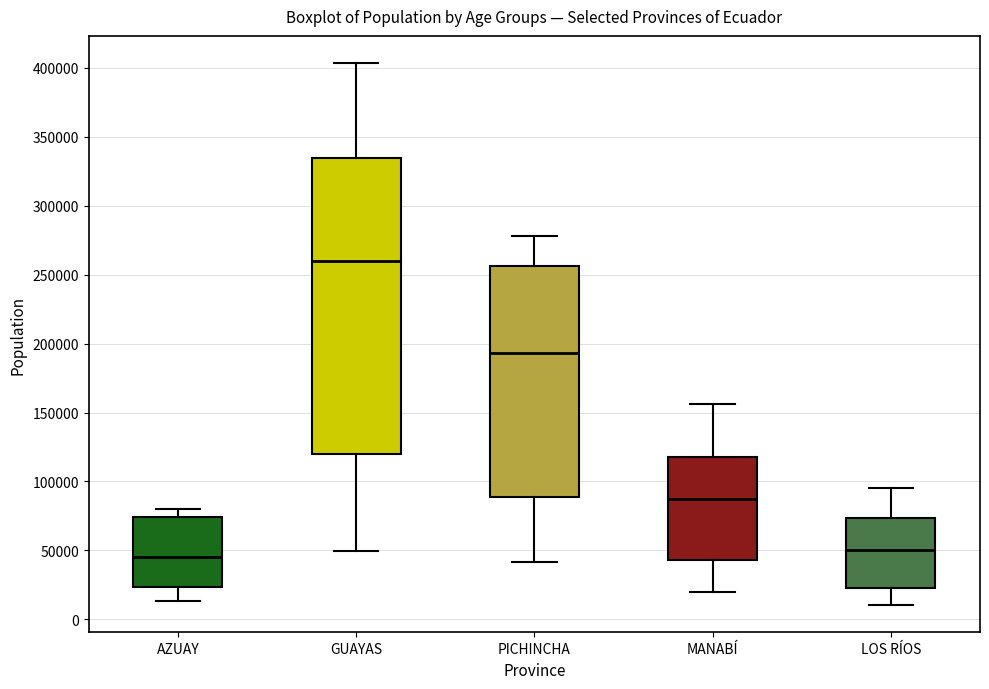

Reading left to right, read every box against the y-axis: the position of its median line, the range the box covers, and the ends of its whiskers. The values are not printed on the chart, so give them approximately, as read against the axis.

AZUAY: median 45000, box 25000 to 75000, whiskers 15000 to 80000
GUAYAS: median 260000, box 120000 to 335000, whiskers 50000 to 405000
PICHINCHA: median 195000, box 90000 to 255000, whiskers 40000 to 280000
MANABÍ: median 85000, box 45000 to 120000, whiskers 20000 to 155000
LOS RÍOS: median 50000, box 25000 to 75000, whiskers 10000 to 95000